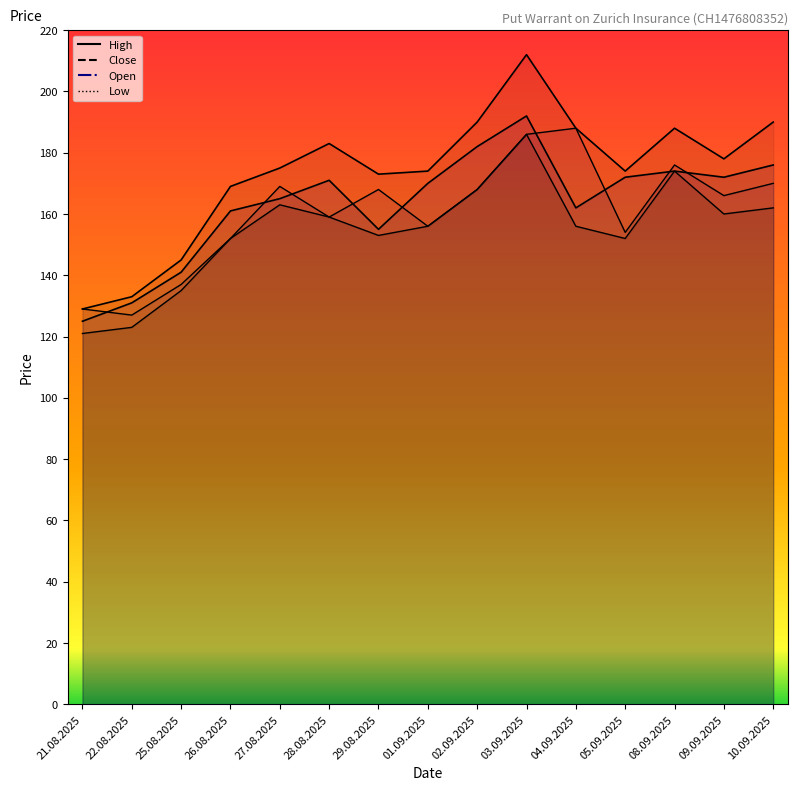

What is the minimum value shown in the chart?

121